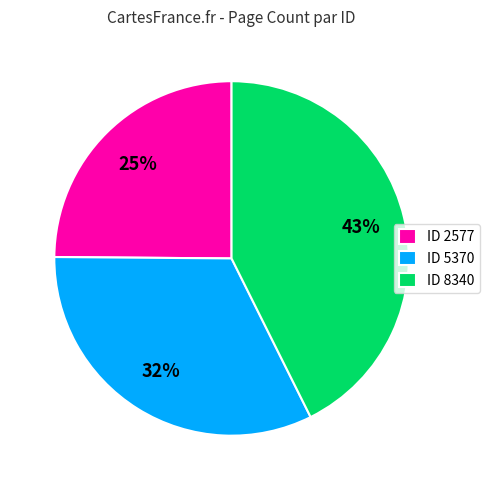

The ID 8340 slice represents 43% of the pie. True or false?

True